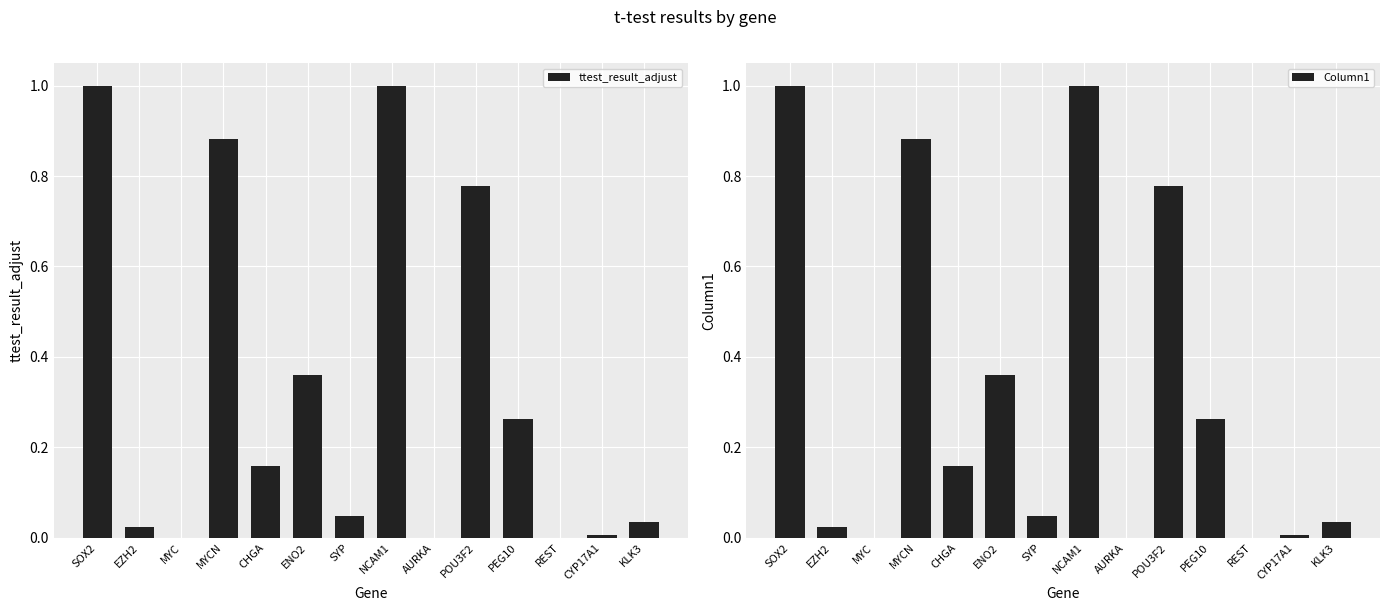

Is the value of Column1 at MYC greater than the value of ttest_result_adjust at AURKA?

No